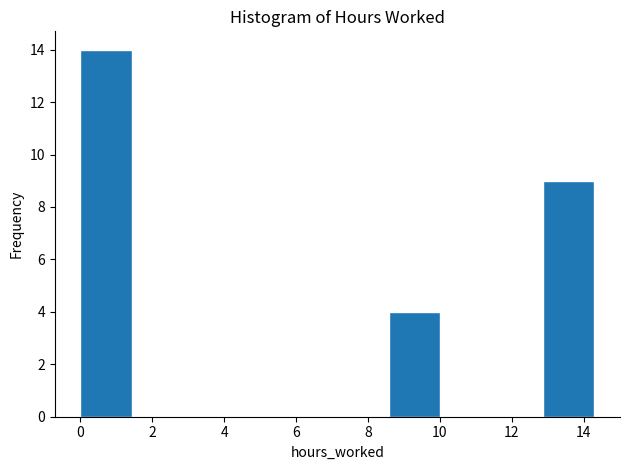

Reading left to right, list every bar in this chart as the range it spans on the x-axis followed by its height. Neither the bar edges nor the heights are printed on the chart, so give them approximately, as read against the axes.

0.0 to 1.4: 14
1.4 to 2.8: 0
2.8 to 4.2: 0
4.2 to 5.8: 0
5.8 to 7.2: 0
7.2 to 8.6: 0
8.6 to 10.0: 4
10.0 to 11.4: 0
11.4 to 12.8: 0
12.8 to 14.4: 9